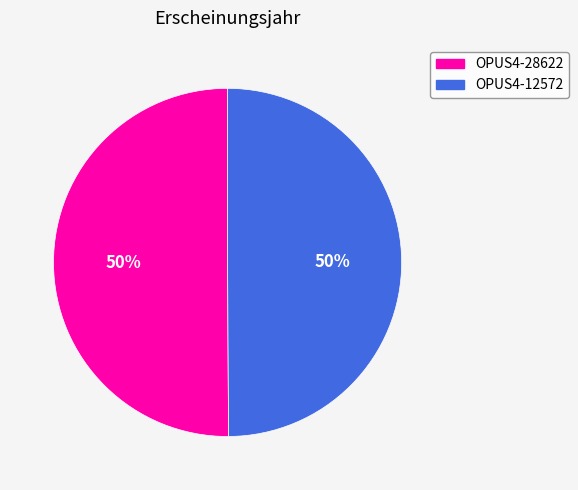

To the nearest percent, what is the combined percentage of OPUS4-28622 and OPUS4-12572?

100%